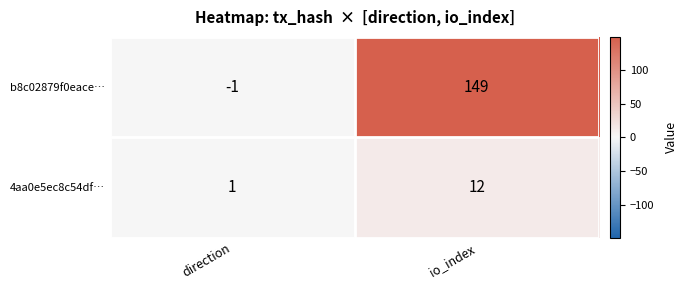

What is the difference between the maximum and minimum values in the 4aa0e5ec8c54df… series?

11